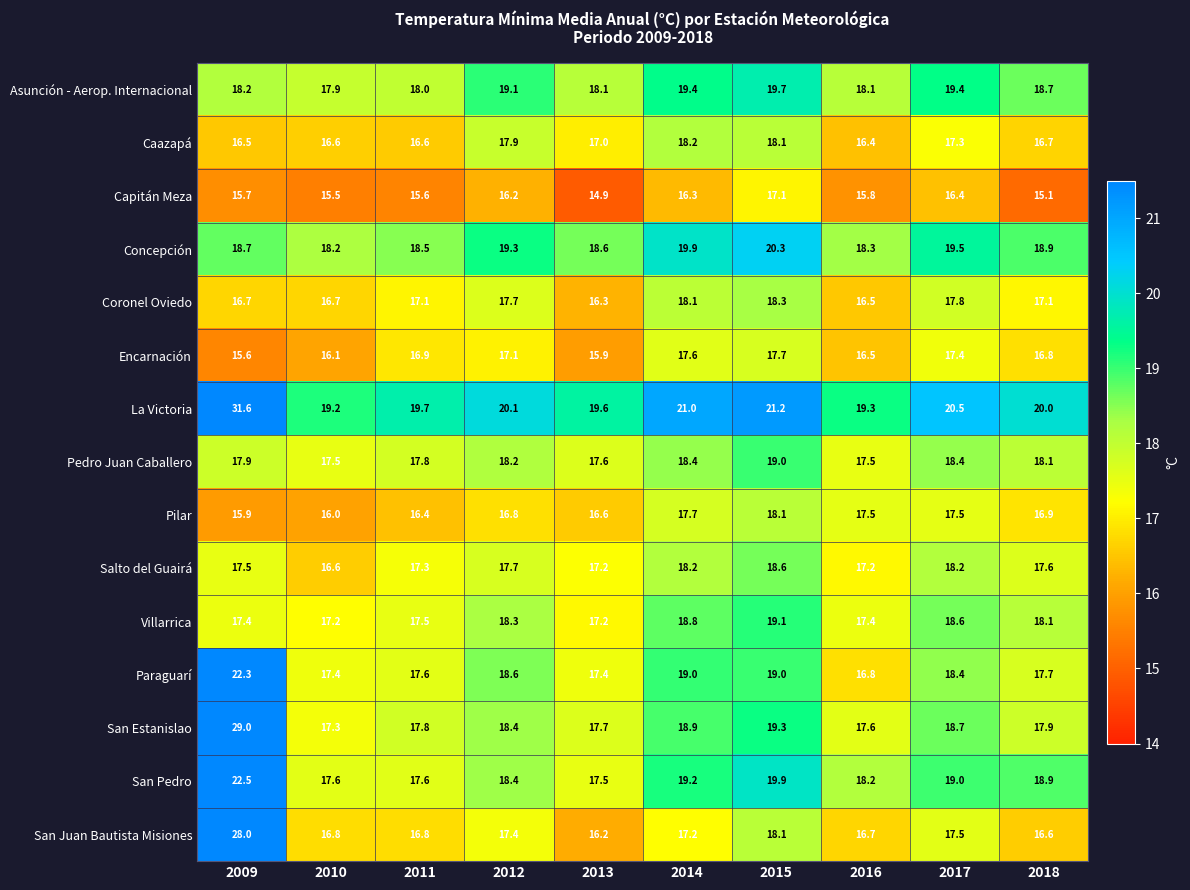

What is the approximate value of Paraguarí at 2017?

18.4